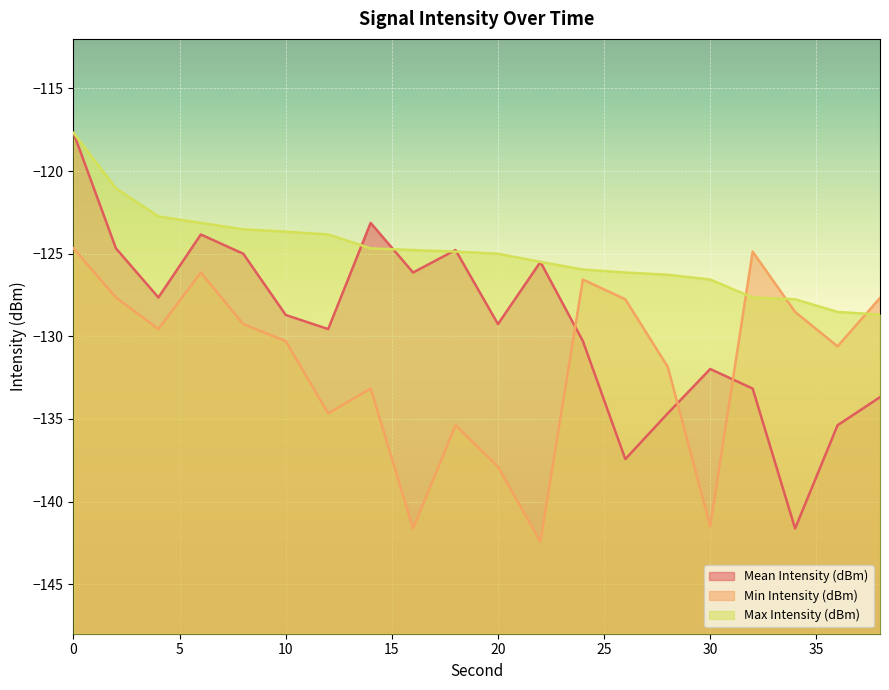

Reading left to right, what are all the values shown in this chart?

Mean Intensity (dBm): 0=-117.7	2=-124.7	4=-127.6	6=-123.8	8=-125.0	10=-128.7	12=-129.6	14=-123.1	16=-126.1	18=-124.8	20=-129.3	22=-125.5	24=-130.3	26=-137.4	28=-134.7	30=-132.0	32=-133.2	34=-141.6	36=-135.4	38=-133.7
Min Intensity (dBm): 0=-124.7	2=-127.6	4=-129.6	6=-126.1	8=-129.3	10=-130.3	12=-134.7	14=-133.2	16=-141.6	18=-135.4	20=-137.9	22=-142.4	24=-126.6	26=-127.8	28=-131.8	30=-141.5	32=-124.9	34=-128.5	36=-130.6	38=-127.7
Max Intensity (dBm): 0=-117.7	2=-121.0	4=-122.7	6=-123.1	8=-123.5	10=-123.7	12=-123.8	14=-124.7	16=-124.8	18=-124.9	20=-125.0	22=-125.5	24=-126.0	26=-126.1	28=-126.3	30=-126.6	32=-127.6	34=-127.8	36=-128.5	38=-128.7